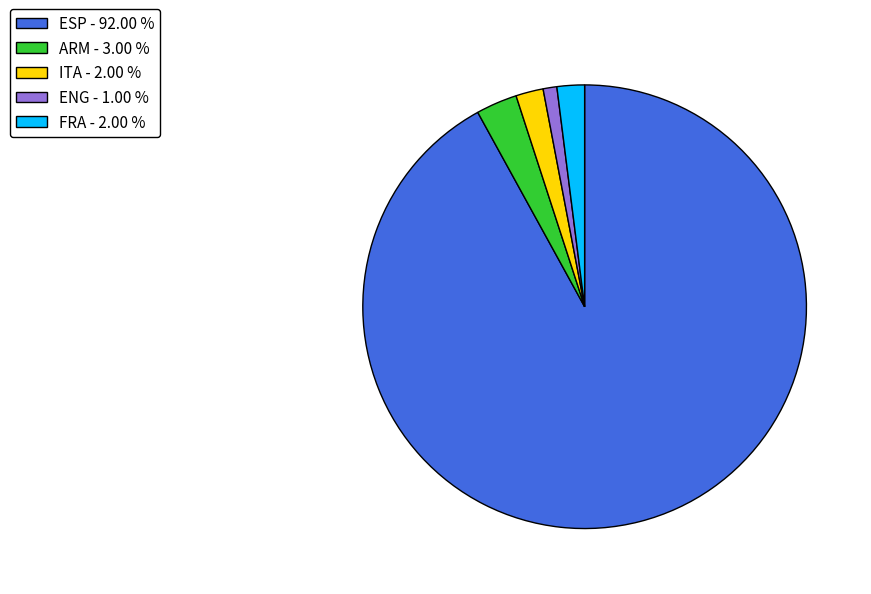

What is the majority slice?

ESP